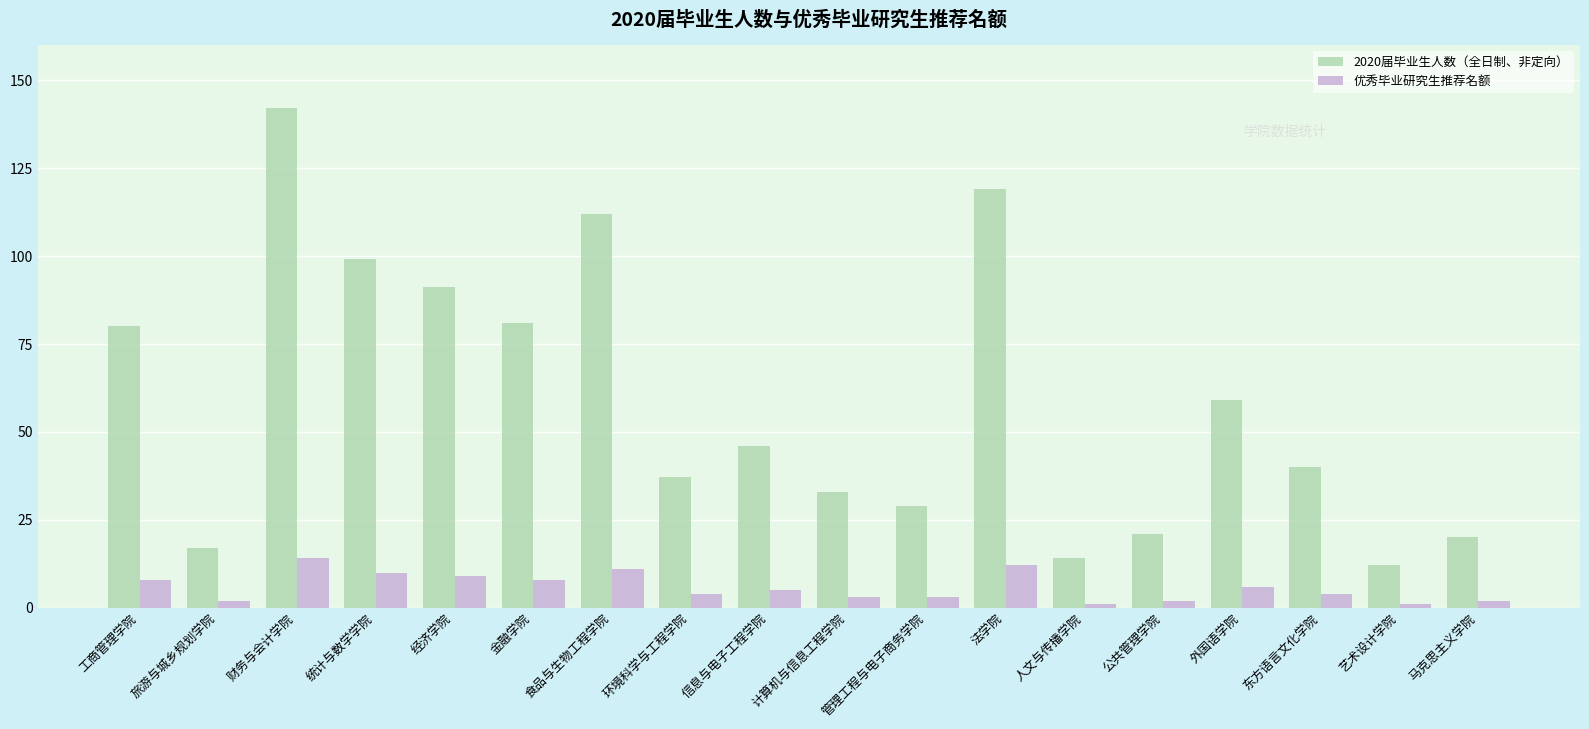

At which label does 2020届毕业生人数（全日制、非定向） first exceed 46?

工商管理学院